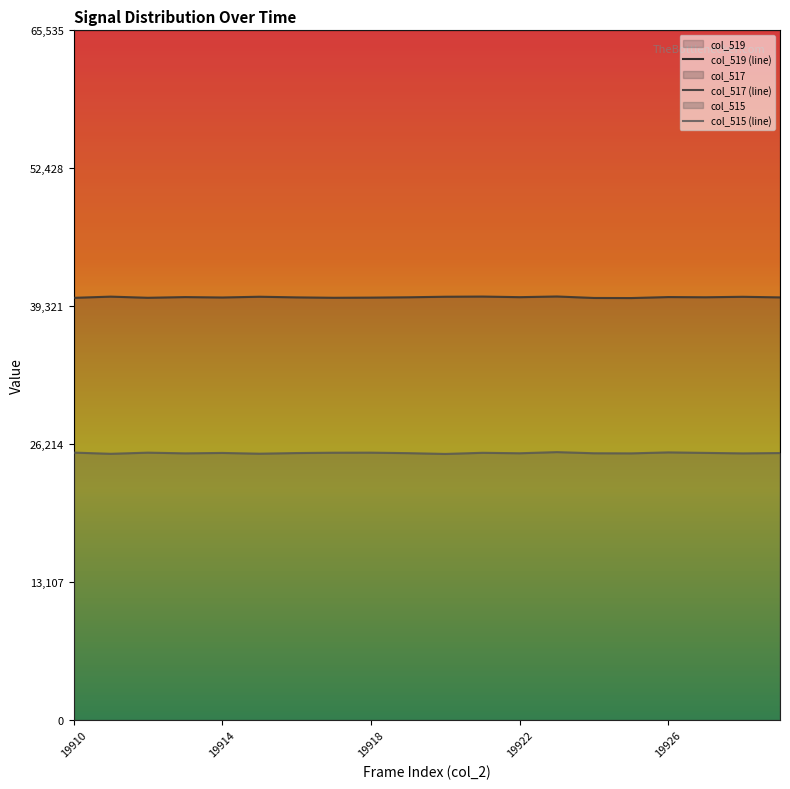

Is it true that col_519 (line) equals 17785 at 6?

False